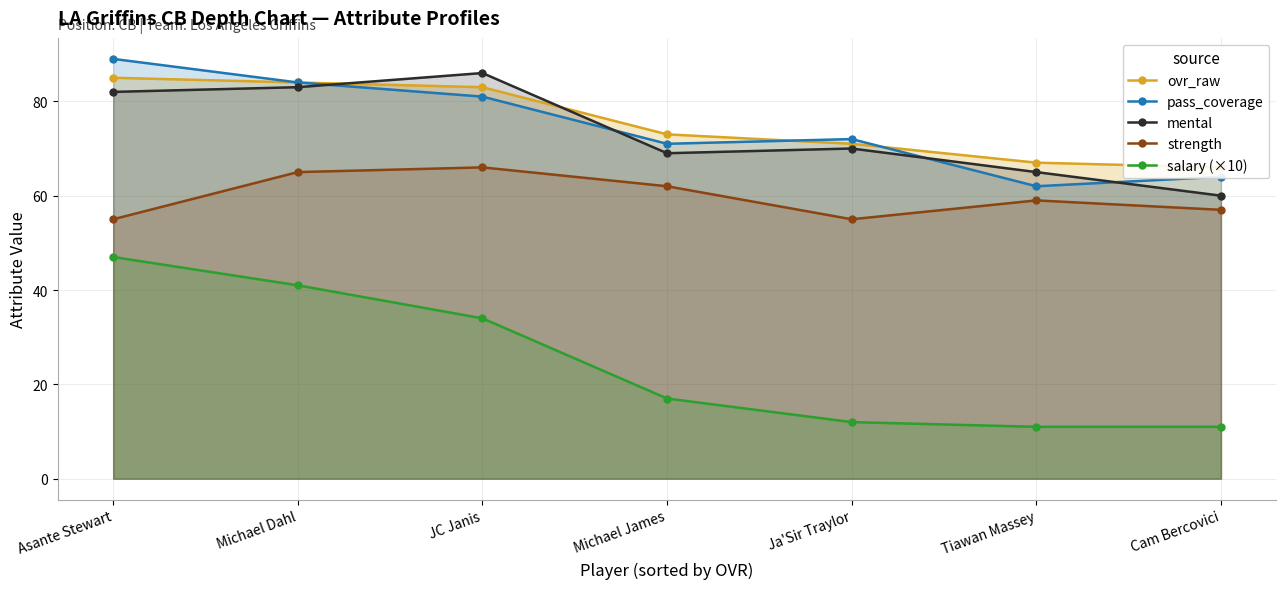

Reading left to right, transcribe all the data shown in this chart.

ovr_raw: Asante Stewart=85	Michael Dahl=84	JC Janis=83	Michael James=73	Ja'Sir Traylor=71	Tiawan Massey=67	Cam Bercovici=66
pass_coverage: Asante Stewart=89	Michael Dahl=84	JC Janis=81	Michael James=71	Ja'Sir Traylor=72	Tiawan Massey=62	Cam Bercovici=64
mental: Asante Stewart=82	Michael Dahl=83	JC Janis=86	Michael James=69	Ja'Sir Traylor=70	Tiawan Massey=65	Cam Bercovici=60
strength: Asante Stewart=55	Michael Dahl=65	JC Janis=66	Michael James=62	Ja'Sir Traylor=55	Tiawan Massey=59	Cam Bercovici=57
salary (×10): Asante Stewart=47	Michael Dahl=41	JC Janis=34	Michael James=17	Ja'Sir Traylor=12	Tiawan Massey=11	Cam Bercovici=11